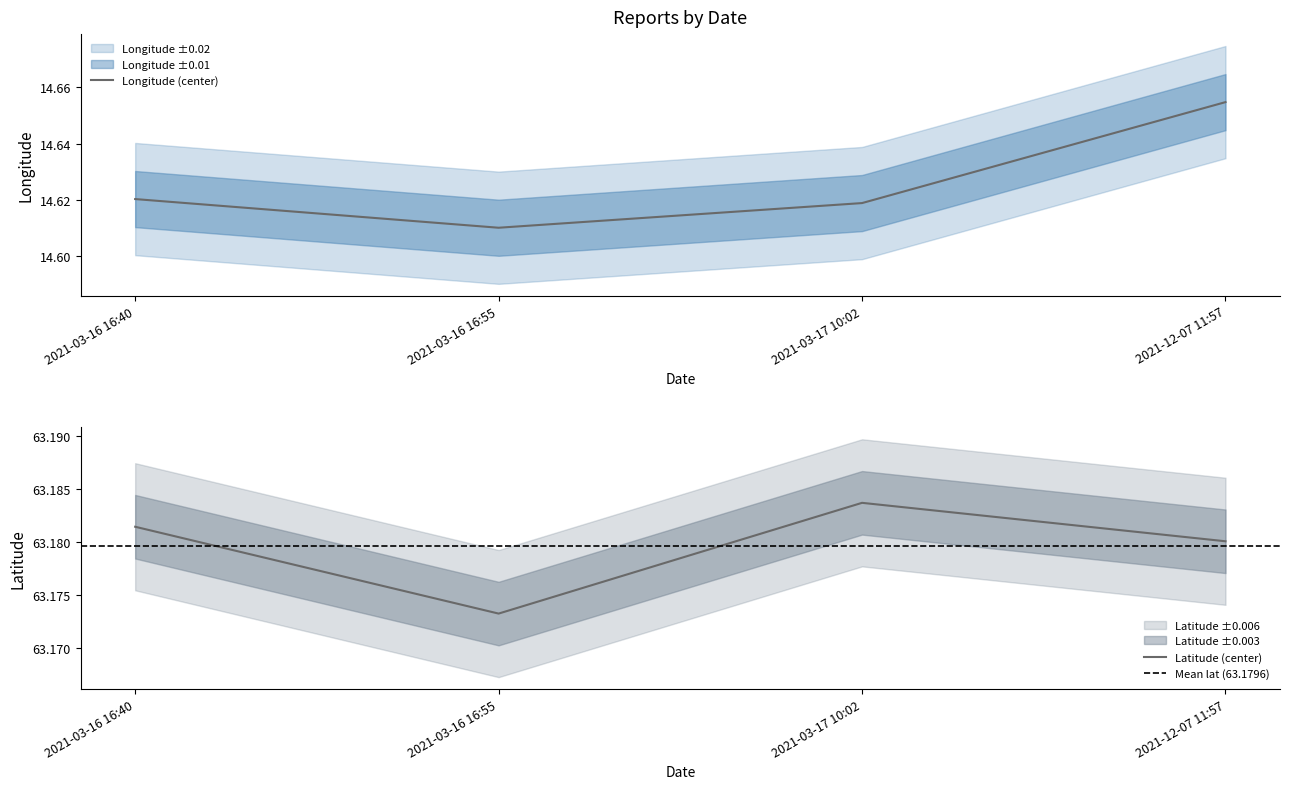

Does the chart have visible grid lines?

No